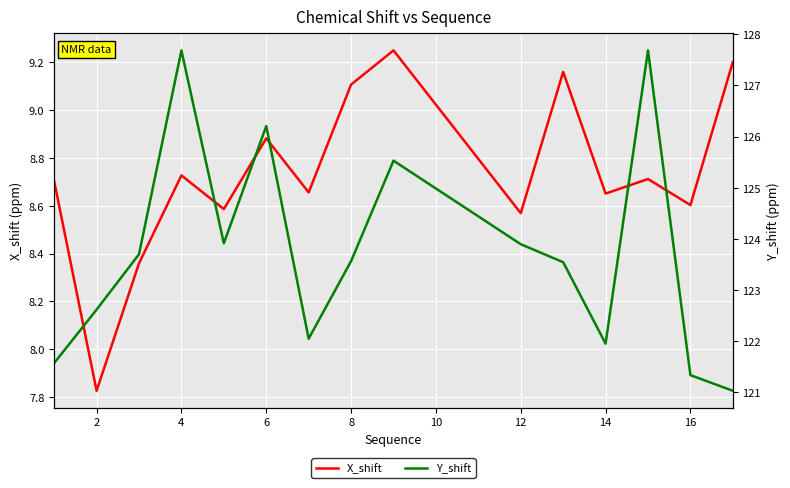

Is it true that X_shift equals 12.4 at 2?

False